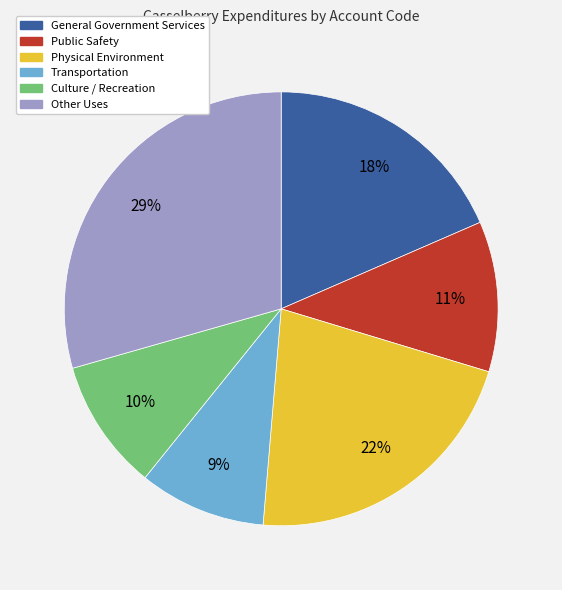

Is it true that Physical Environment is 30% of the pie?

False